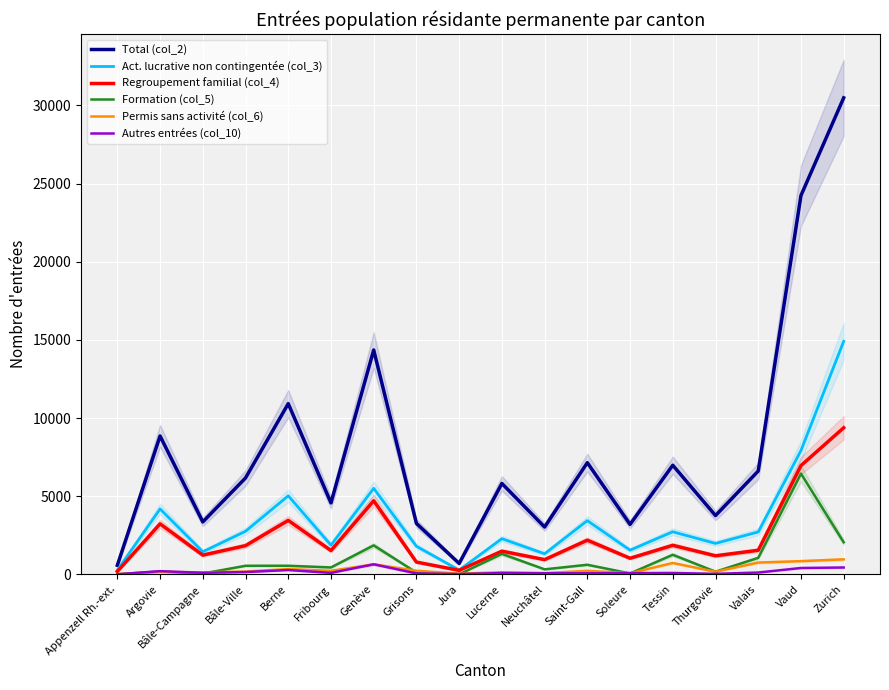

Reading left to right, extract all data points from this chart.

Total (col_2): 579	8851	3354	6165	10919	4572	14353	3257	697	5815	3028	7144	3196	6980	3761	6610	24231	30481
Act. lucrative non contingentée (col_3): 268	4184	1447	2755	5026	1869	5502	1796	273	2281	1317	3437	1549	2724	1979	2714	7921	14905
Regroupement familial (col_4): 184	3231	1230	1837	3451	1523	4708	786	256	1483	943	2187	1030	1858	1188	1541	6956	9377
Formation (col_5): 6	182	52	549	551	443	1854	116	2	1309	321	614	59	1254	171	1056	6446	2053
Permis sans activité (col_6): 16	152	129	180	339	226	643	232	43	135	80	226	73	729	168	755	845	960
Autres entrées (col_10): 5	206	99	147	278	94	644	58	23	82	71	69	80	90	33	117	407	439